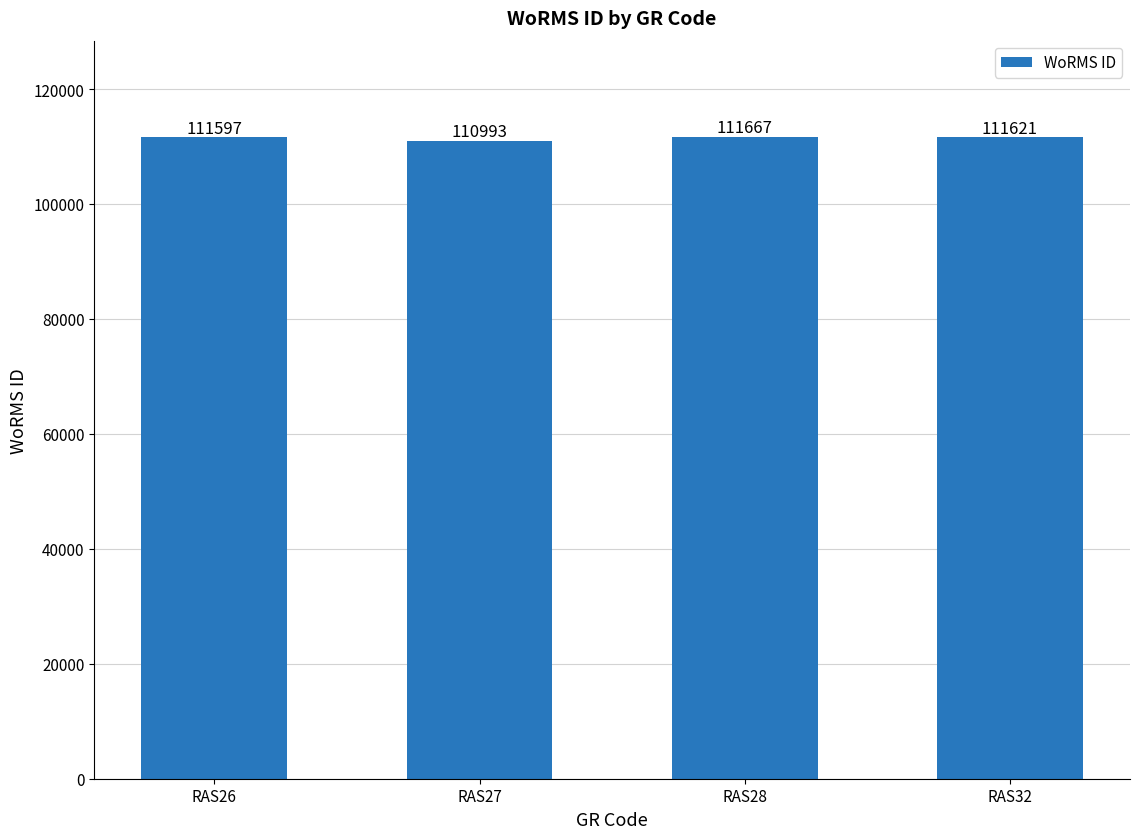

Between RAS26 and RAS32, which is larger?

RAS32